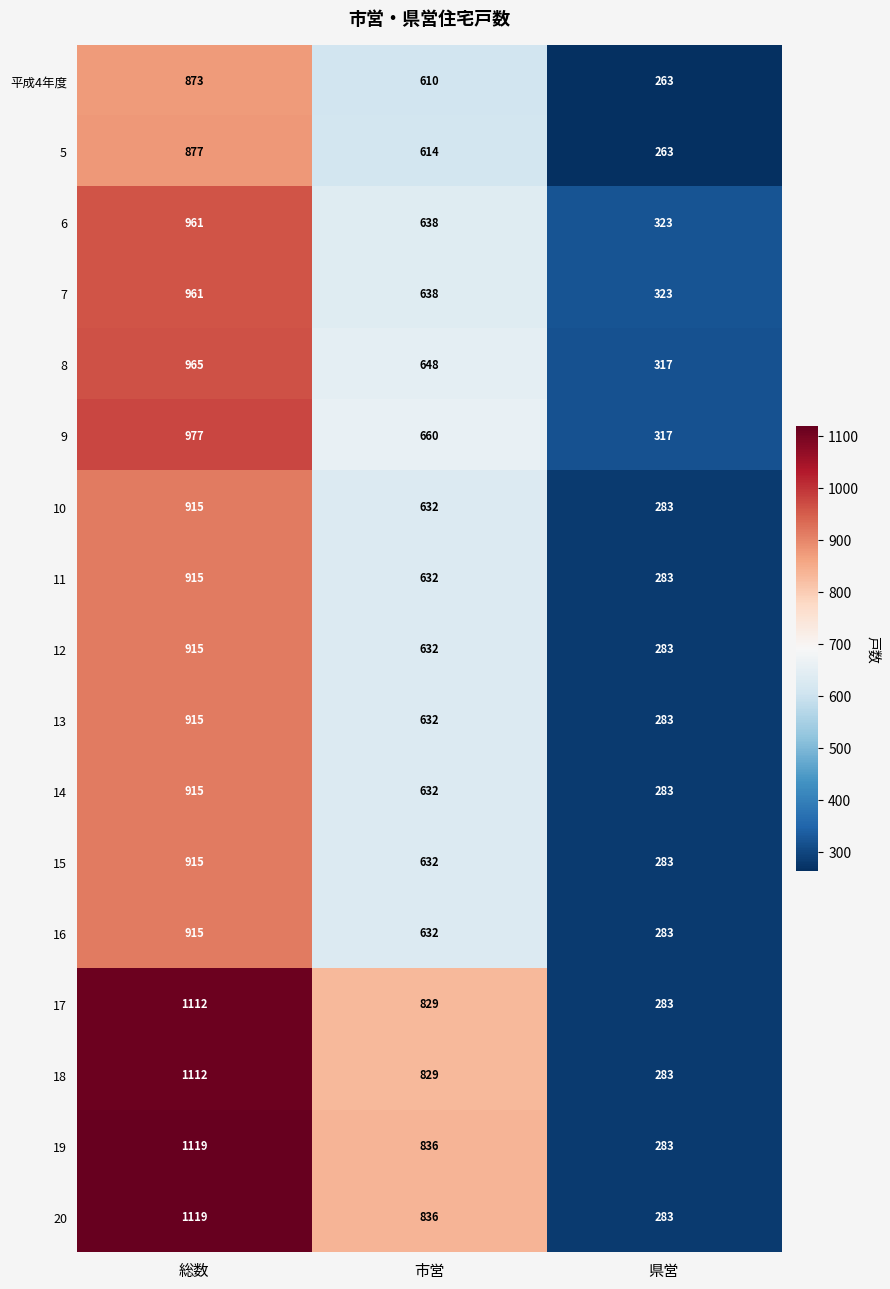

What is the total value across all series at 県営?

4919